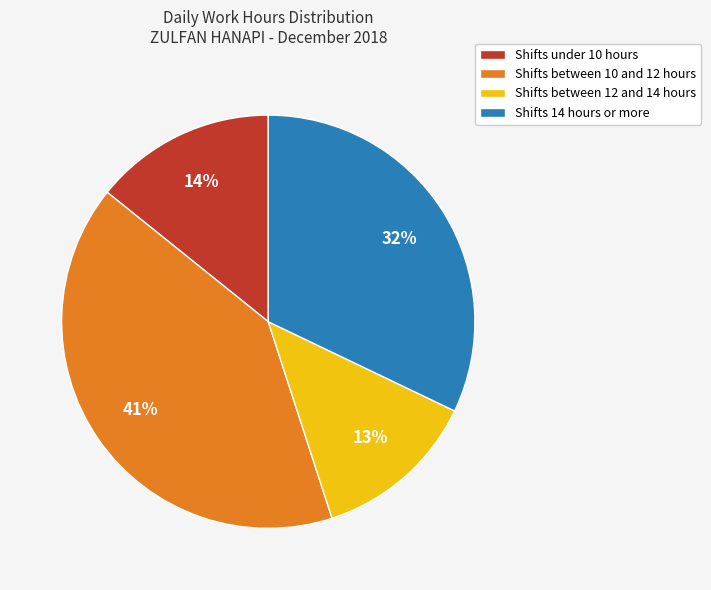

To the nearest percent, what is the average slice percentage?

25%